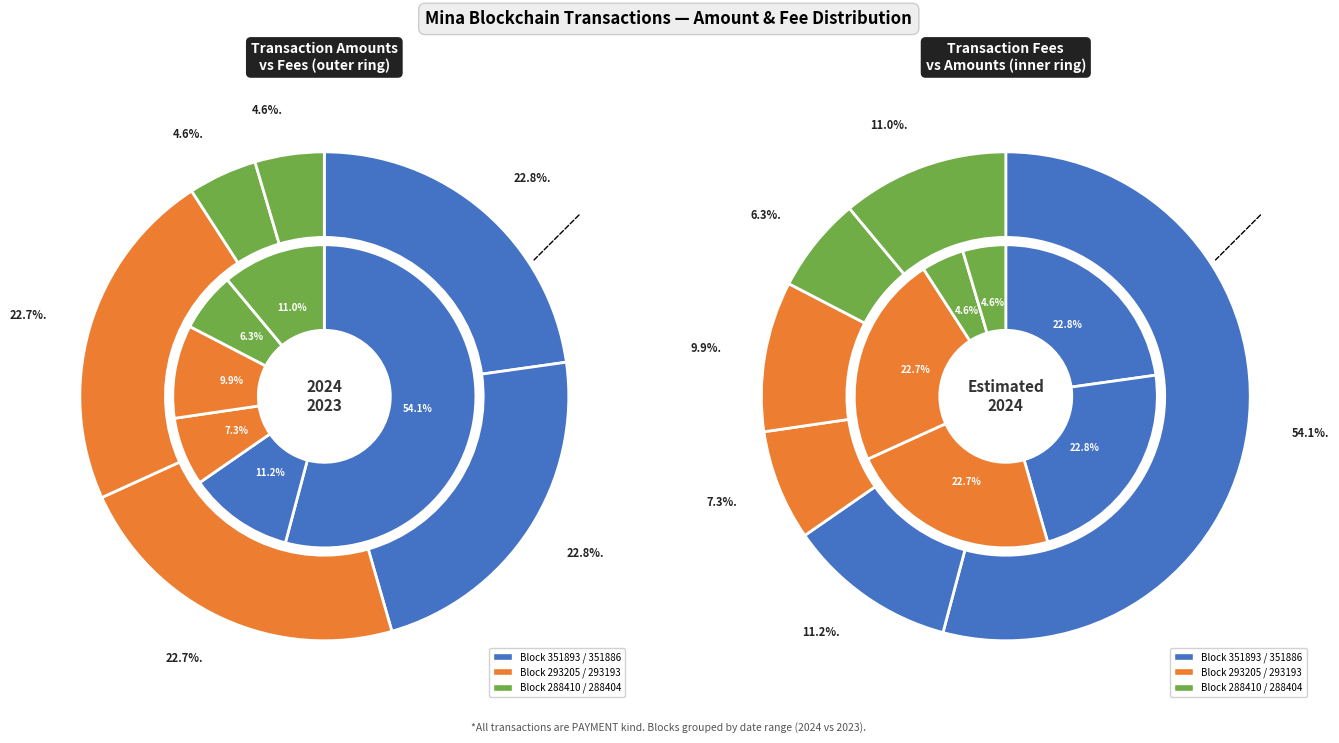

To the nearest percent, what percentage of the pie is 293193?

23%